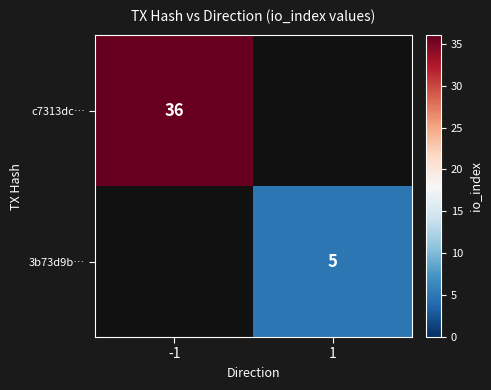

Is it true that 3b73d9b… equals 5 at 1?

True